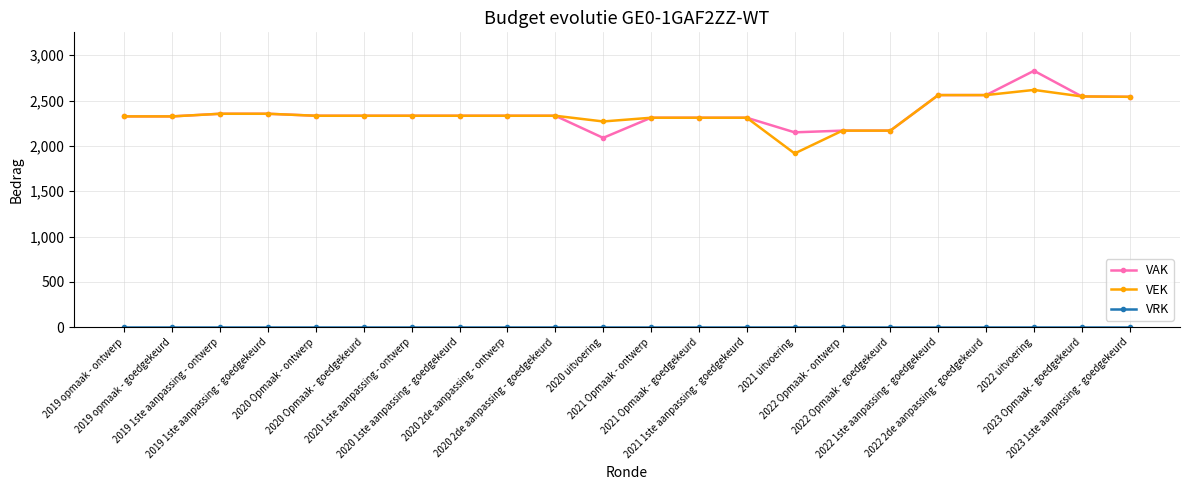

What is the greatest value displayed?

2828